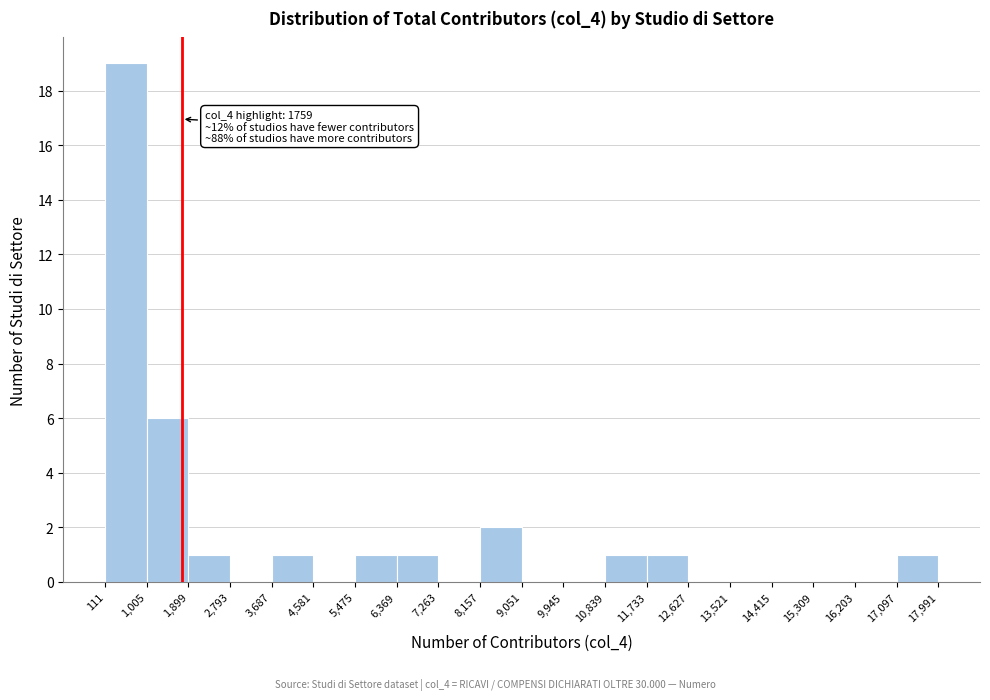

Over which range of the x-axis is the bar tallest?

111 to 1,005